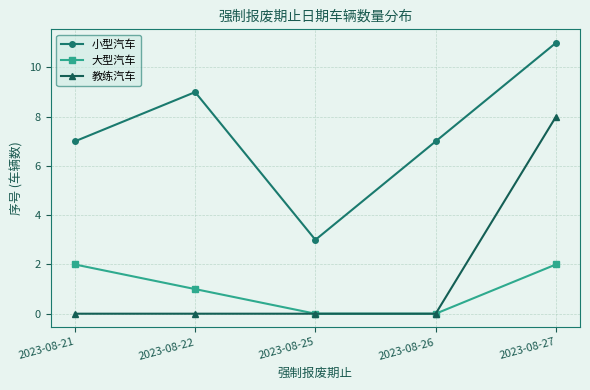

In 小型汽车, how many points are higher than both neighbors (excluding endpoints)?

1